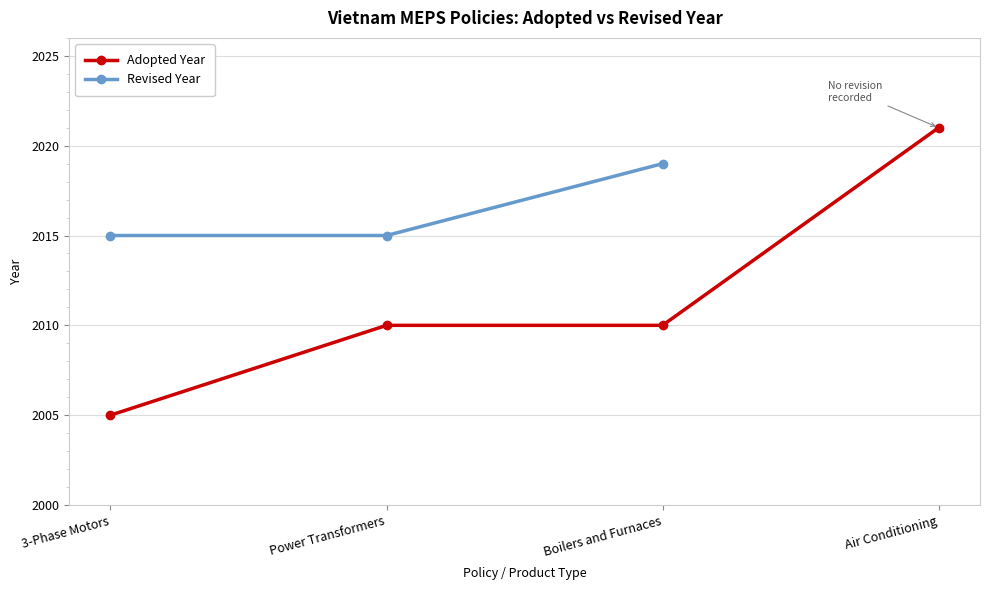

The value at Air Conditioning is 2021. True or false?

True